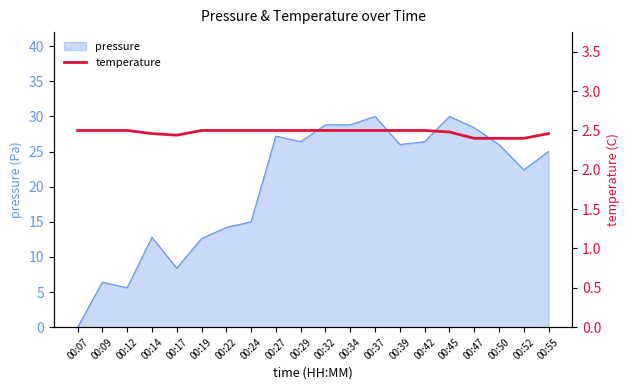

At which label does pressure reach its minimum?

00:07